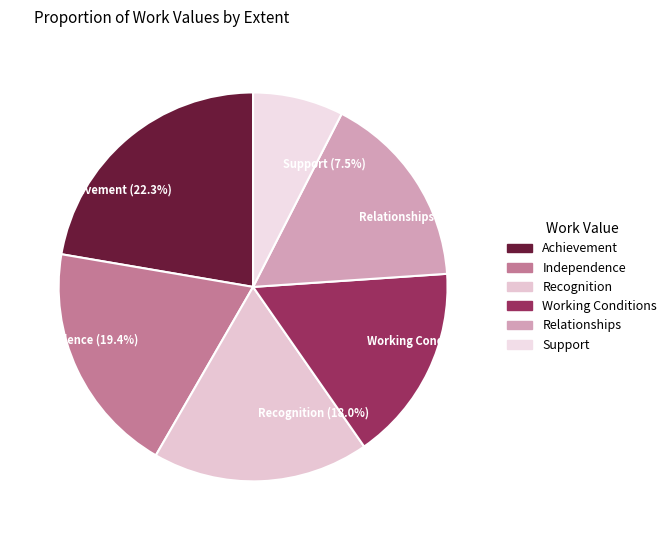

To the nearest percent, what percentage of the pie is Working Conditions?

16%